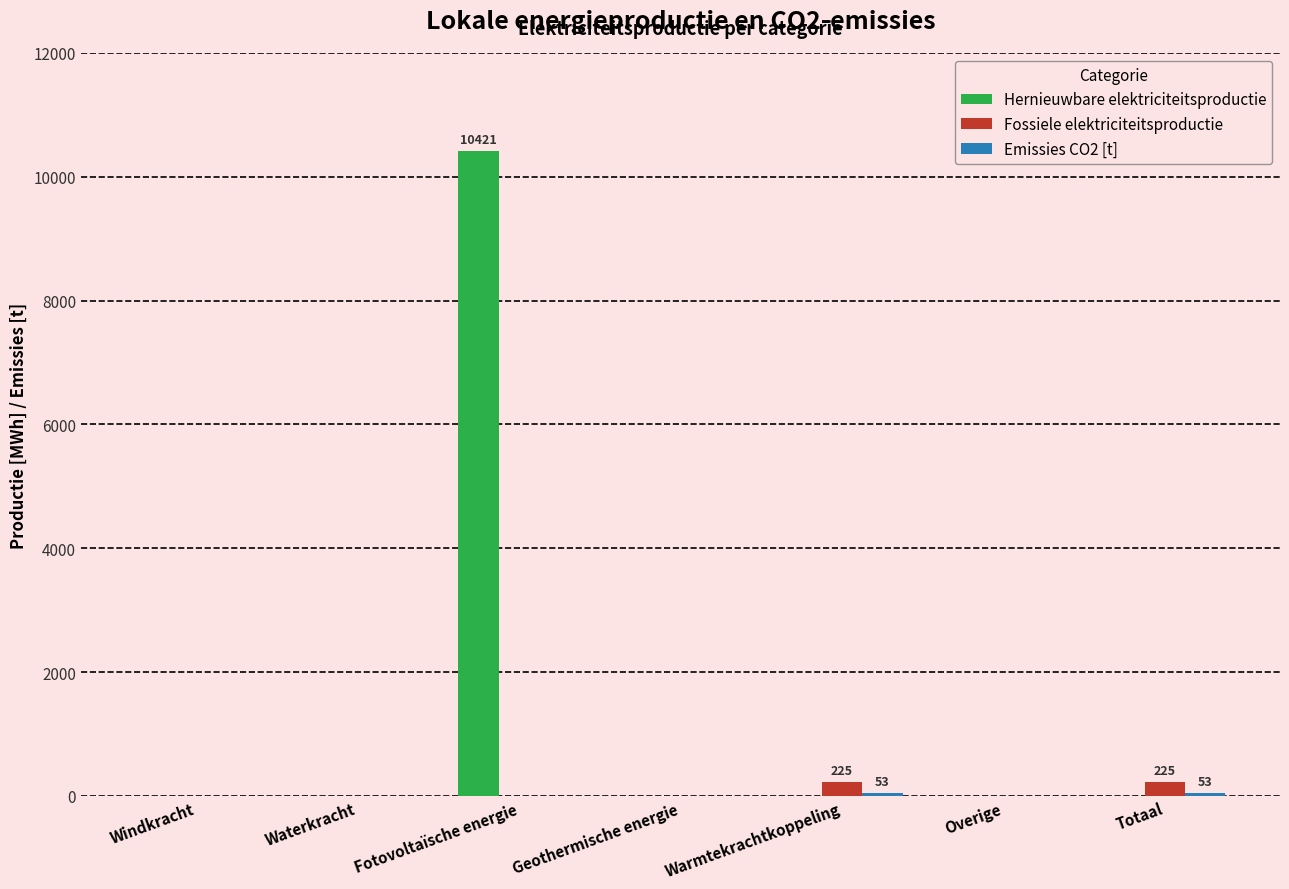

Which series has the largest total across all categories?

Hernieuwbare elektriciteitsproductie